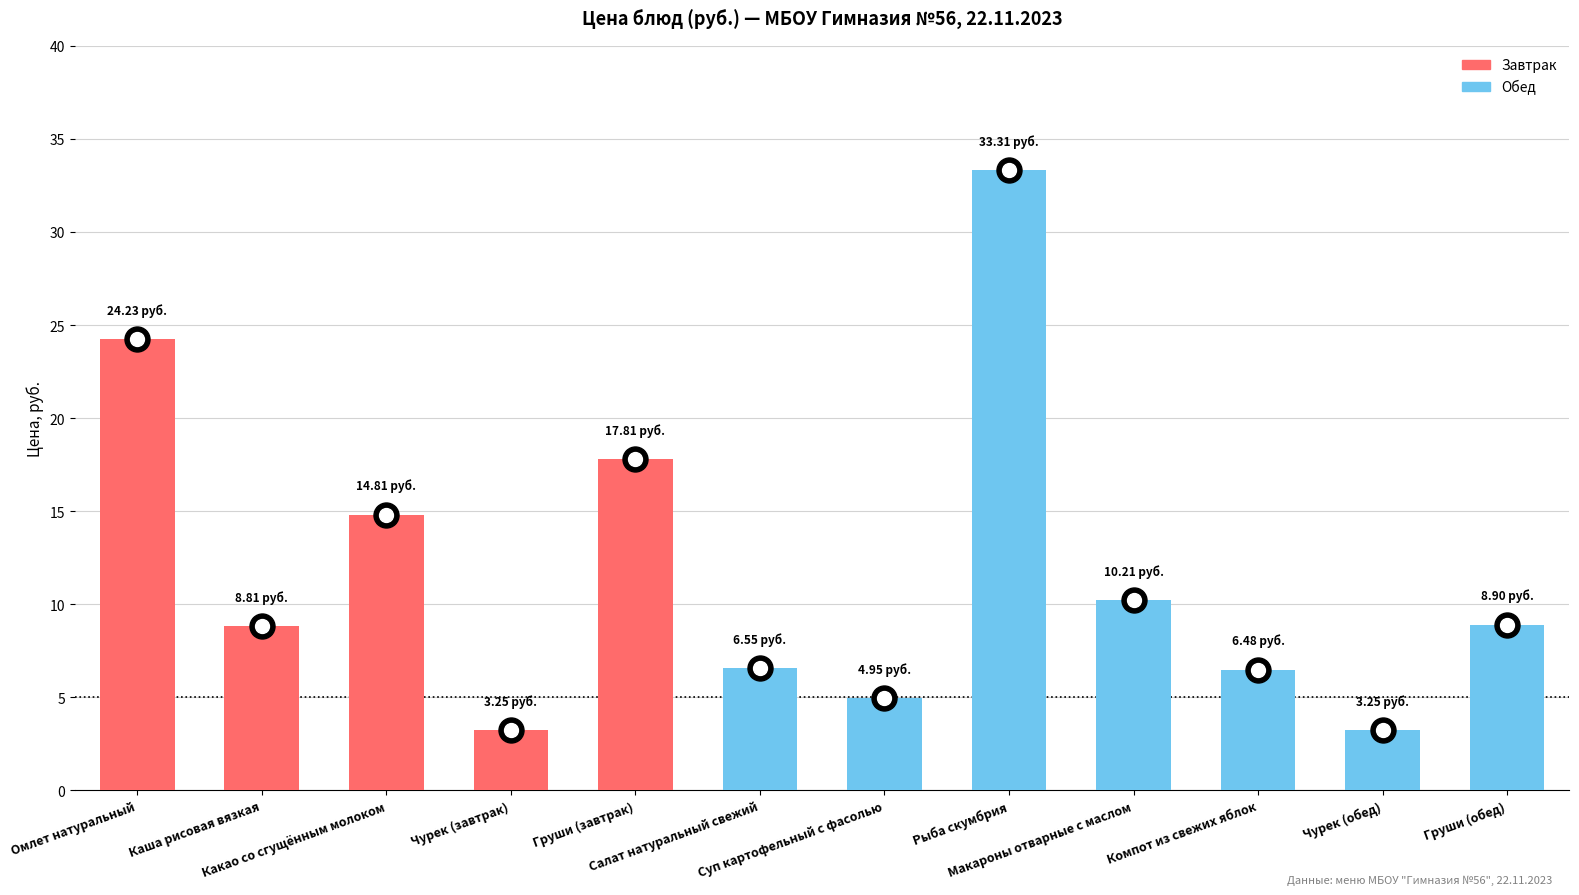

Is it true that the value at Рыба скумбрия is 33.3?

True